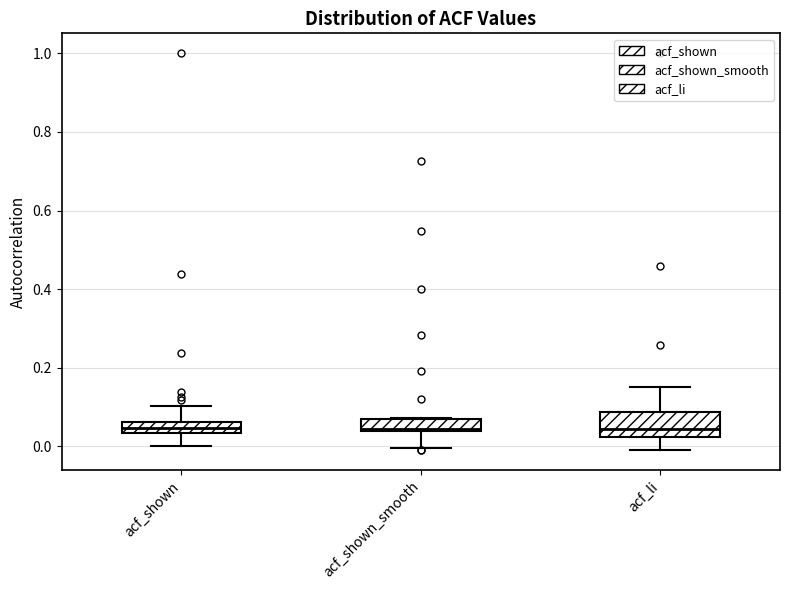

Where does the lower whisker of the box for acf_li end on the y-axis? The values are not printed on the chart, so give them approximately, as read against the axis.

0.00